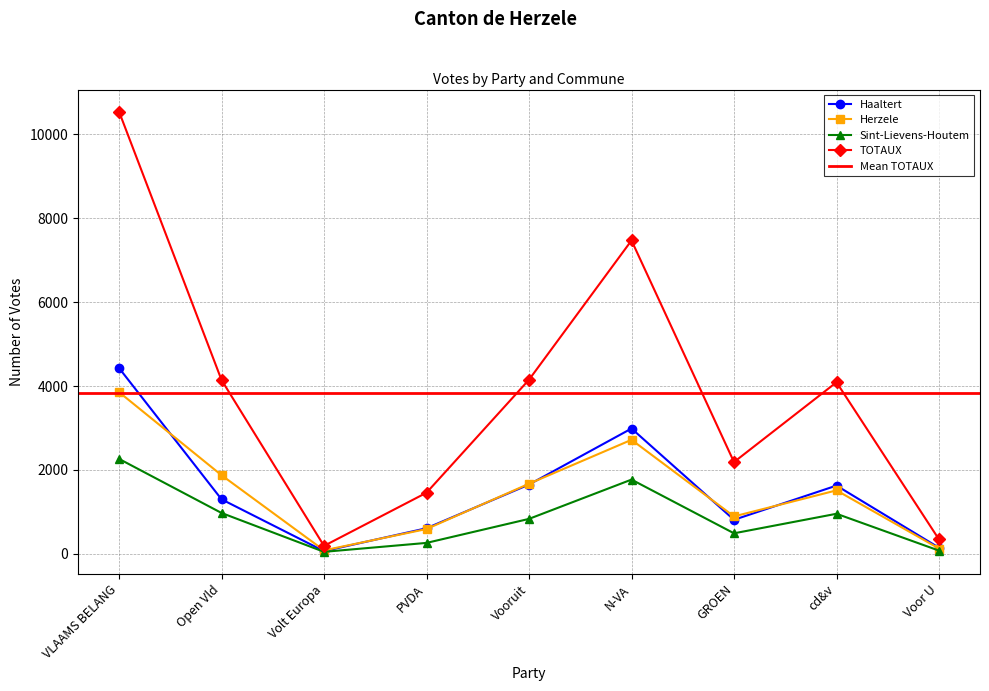

Rank the series by their maximum value, from highest to lowest.

TOTAUX, Haaltert, Herzele, Sint-Lievens-Houtem